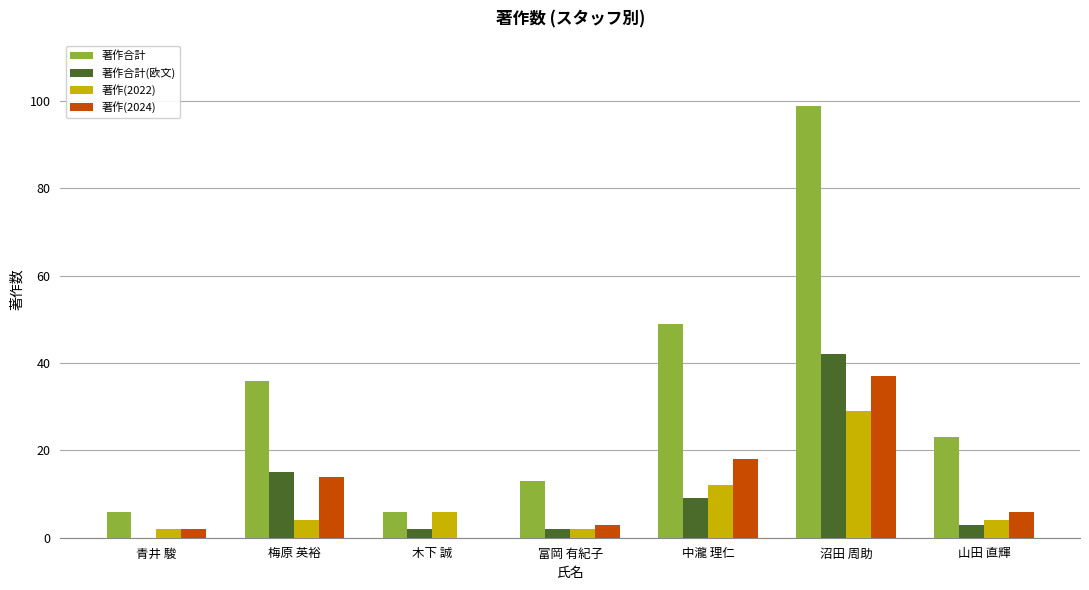

Reading left to right, list all the values displayed in this chart.

著作合計: 青井 駿=6	梅原 英裕=36	木下 誠=6	富岡 有紀子=13	中瀧 理仁=49	沼田 周助=99	山田 直輝=23
著作合計(欧文): 青井 駿=0	梅原 英裕=15	木下 誠=2	富岡 有紀子=2	中瀧 理仁=9	沼田 周助=42	山田 直輝=3
著作(2022): 青井 駿=2	梅原 英裕=4	木下 誠=6	富岡 有紀子=2	中瀧 理仁=12	沼田 周助=29	山田 直輝=4
著作(2024): 青井 駿=2	梅原 英裕=14	木下 誠=0	富岡 有紀子=3	中瀧 理仁=18	沼田 周助=37	山田 直輝=6